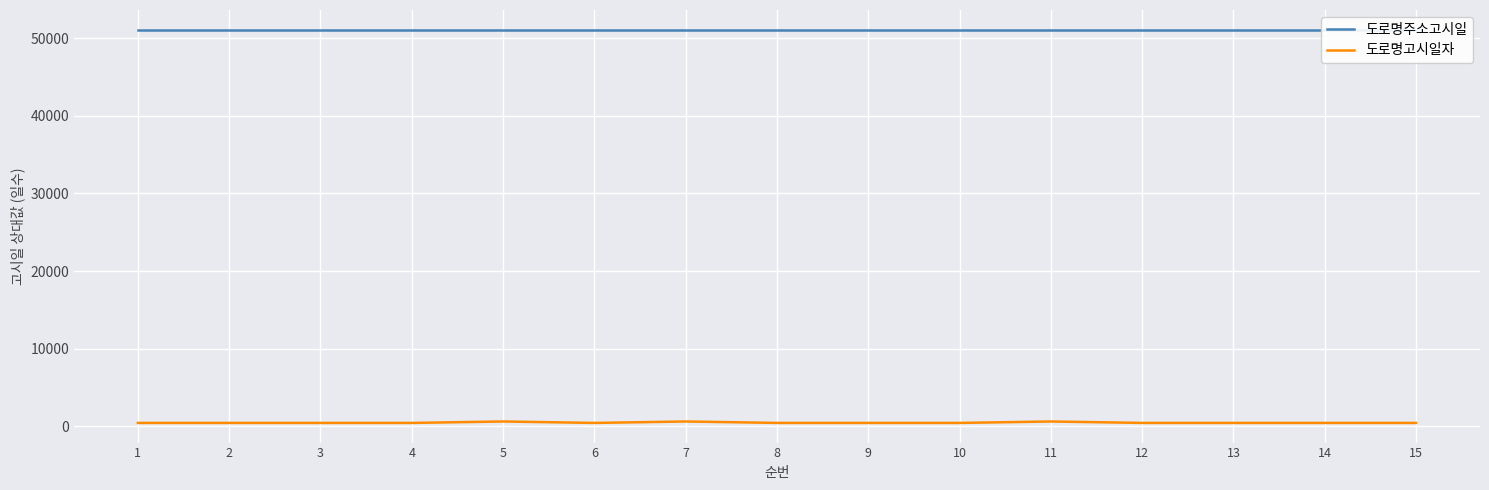

Which series has the largest range (max minus min)?

도로명고시일자